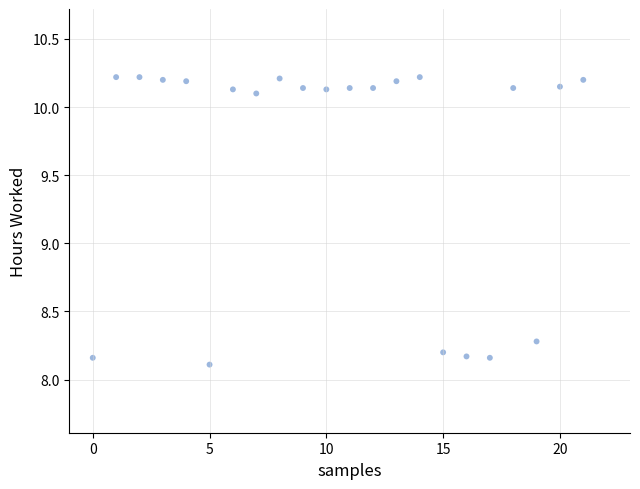

What Y value in the scatter plot is closest to 9?

8.3